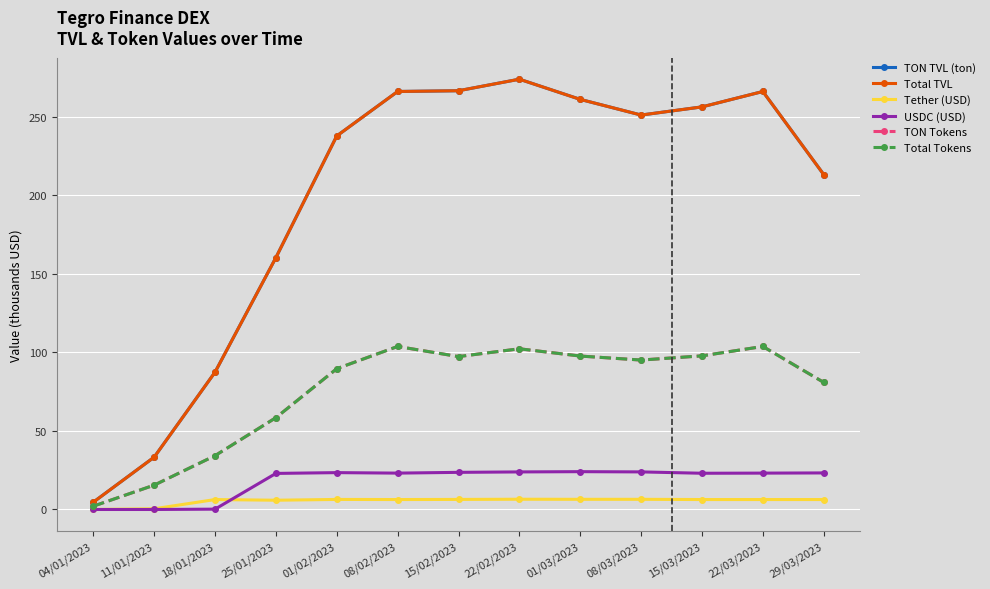

Which series has the widest spread of values?

TON TVL (ton)